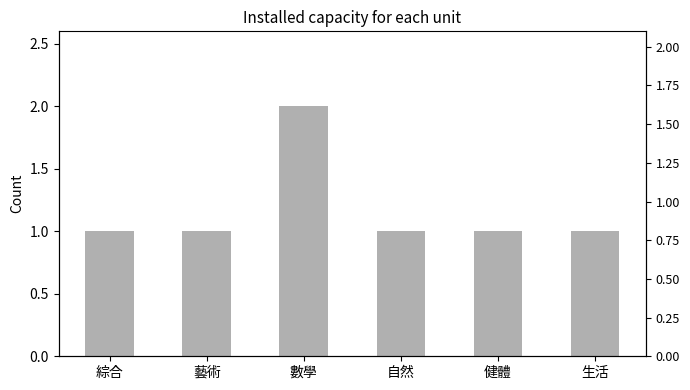

What is the label of the 3rd bar from the right?

自然